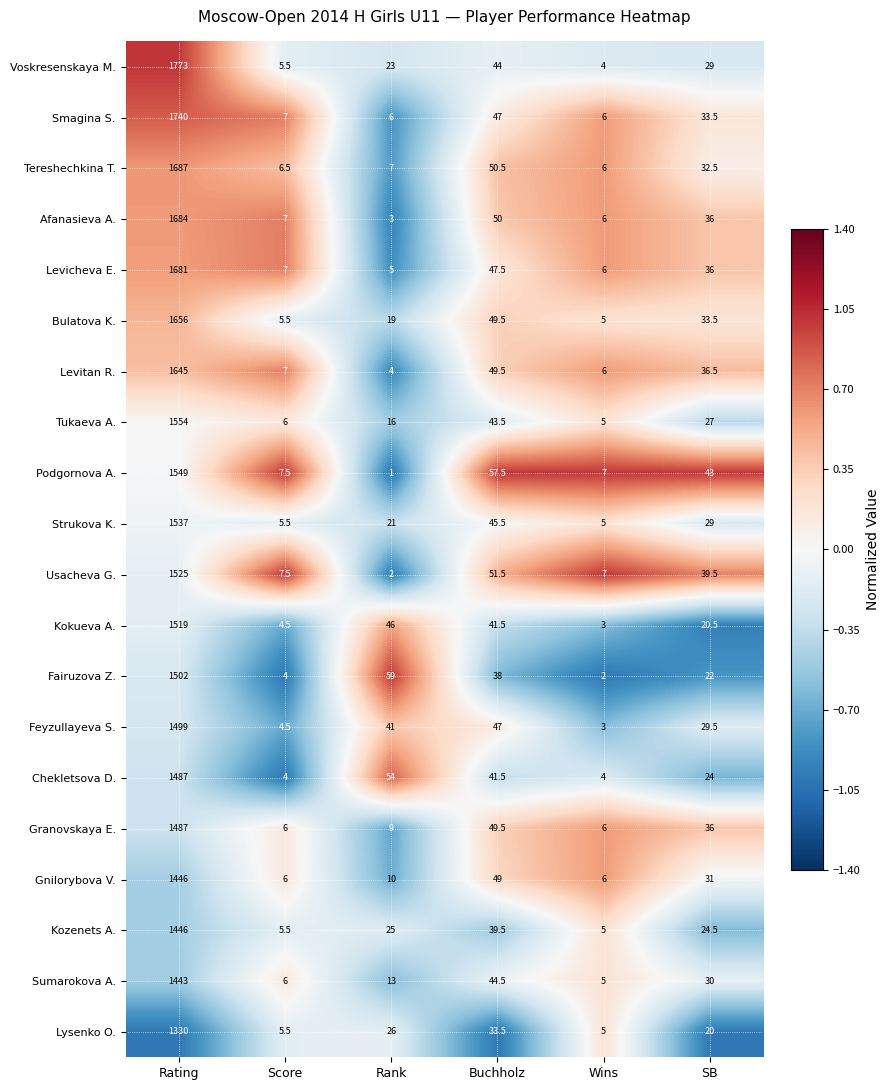

Which series has the widest spread of values?

Voskresenskaya M.